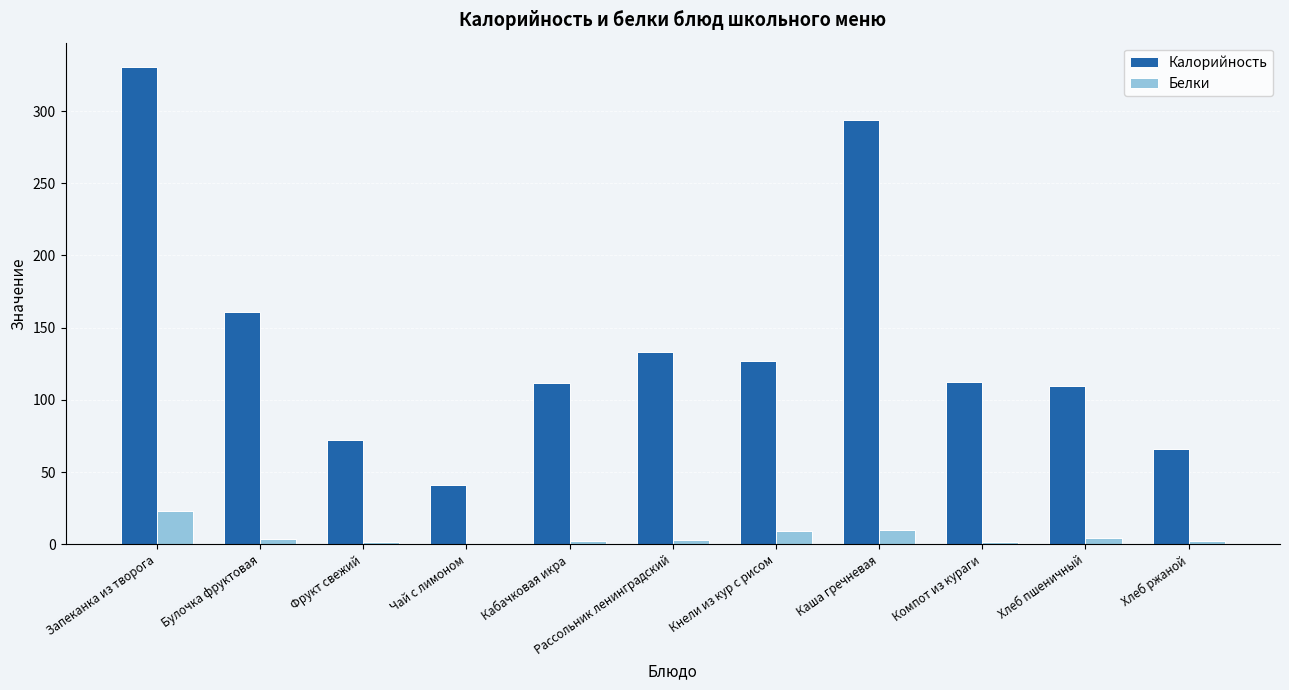

Read the Калорийность value at Компот из кураги.

112.4